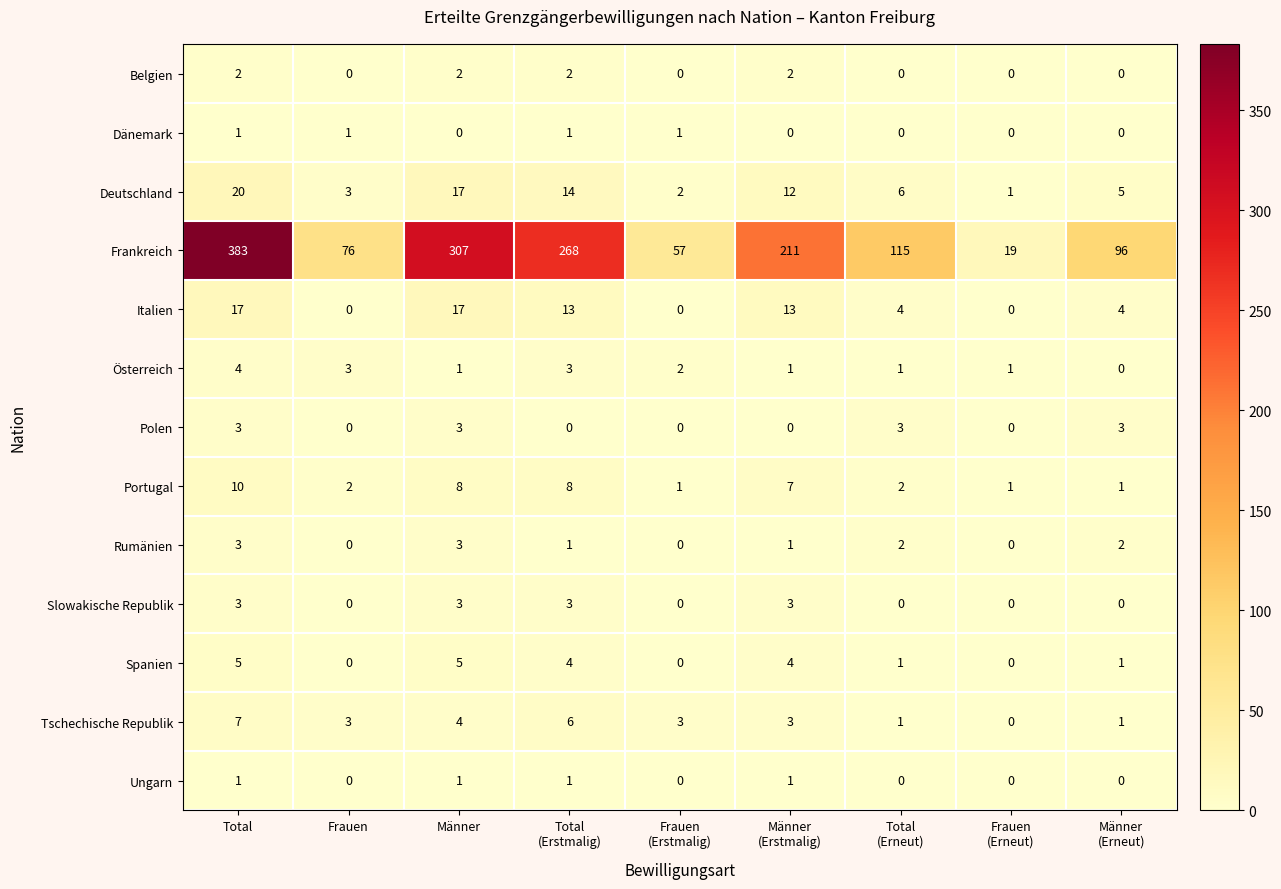

At how many categories does at least one series exceed 207?

4